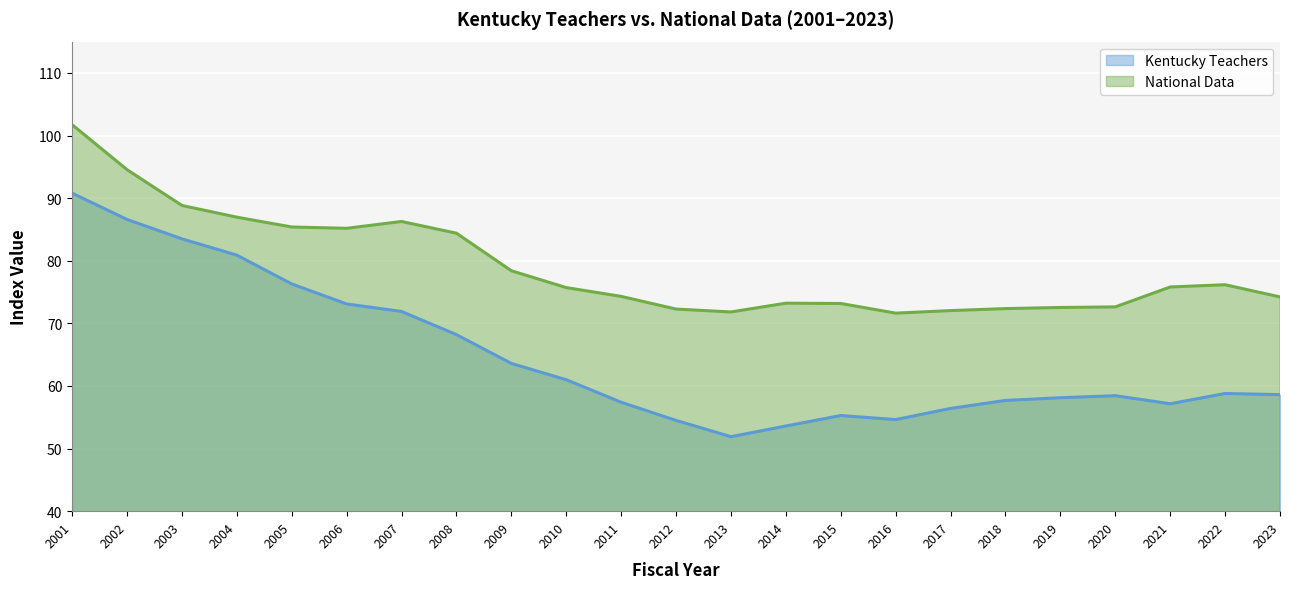

What is the difference between the maximum and minimum values in the National Data series?

30.1